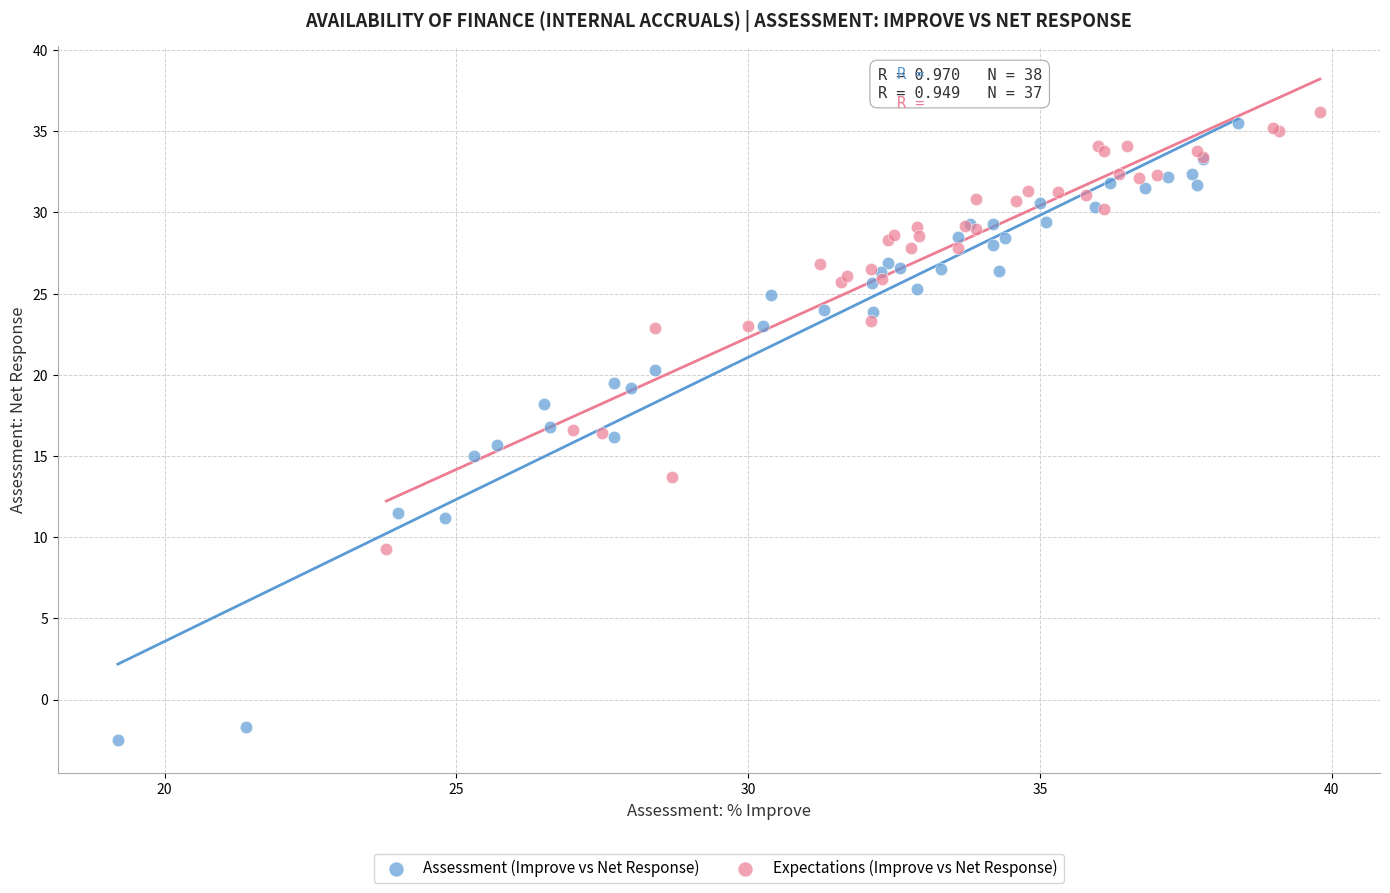

Which series has the widest spread of Y values?

Assessment (Improve vs Net Response)